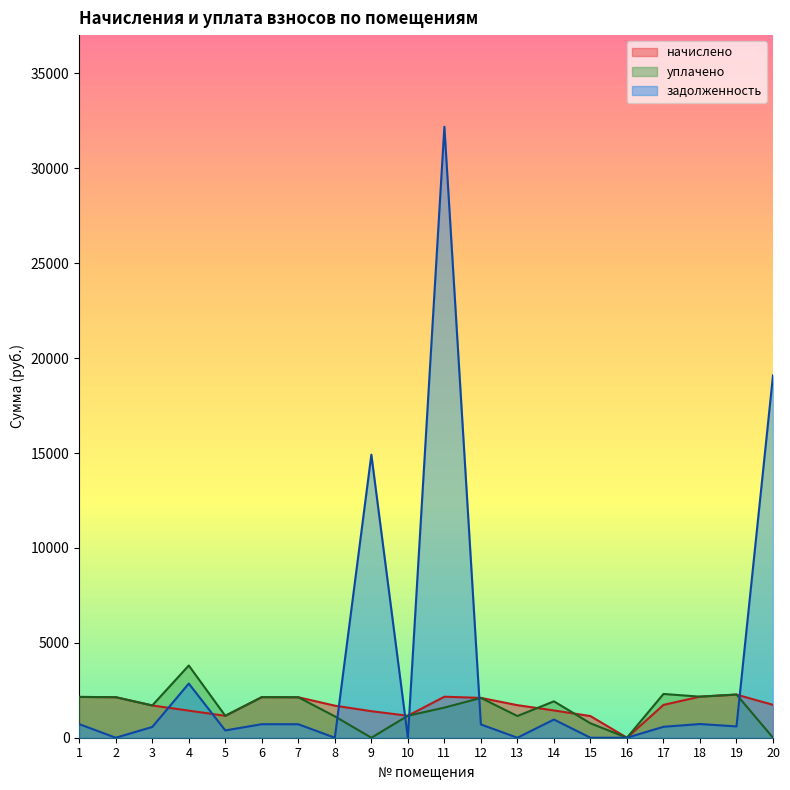

True or false: начислено has more than 2 points higher than both neighbors.

True